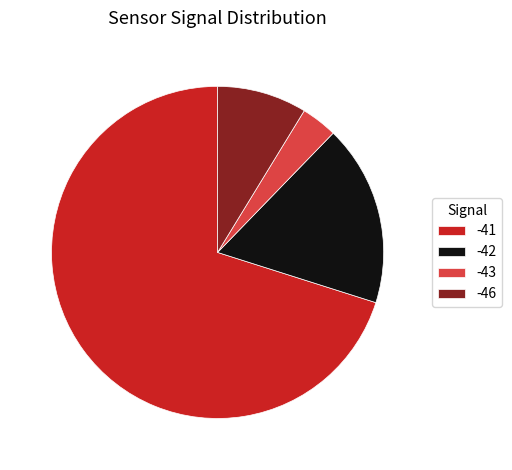

Is the sum of -41 and -46 greater than half?

Yes